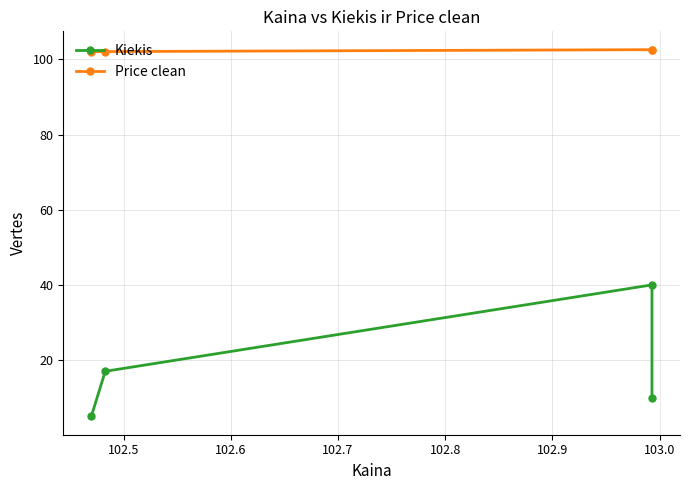

True or false: Kiekis and Price clean intersect in this chart.

False